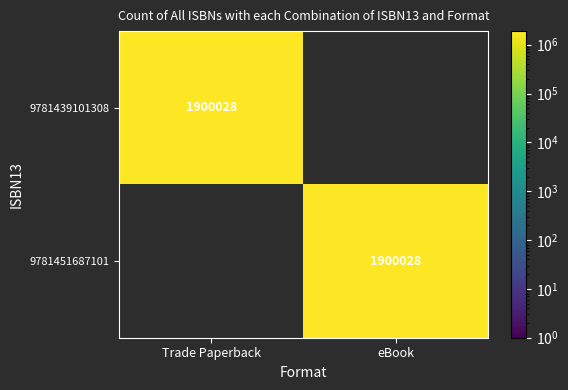

What is the average value of the 9781439101308 series?

950014